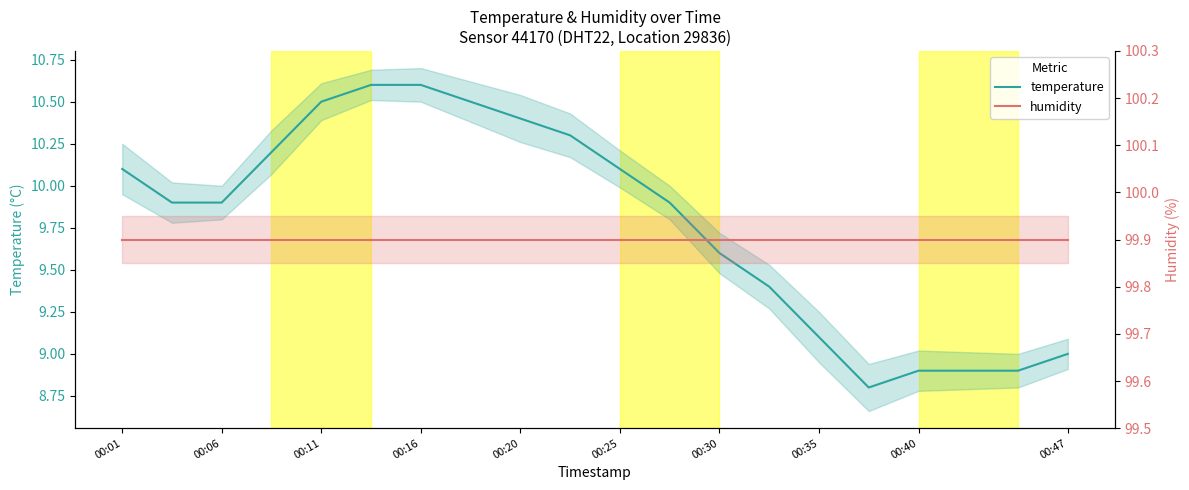

What is the minimum value for temperature?

8.8